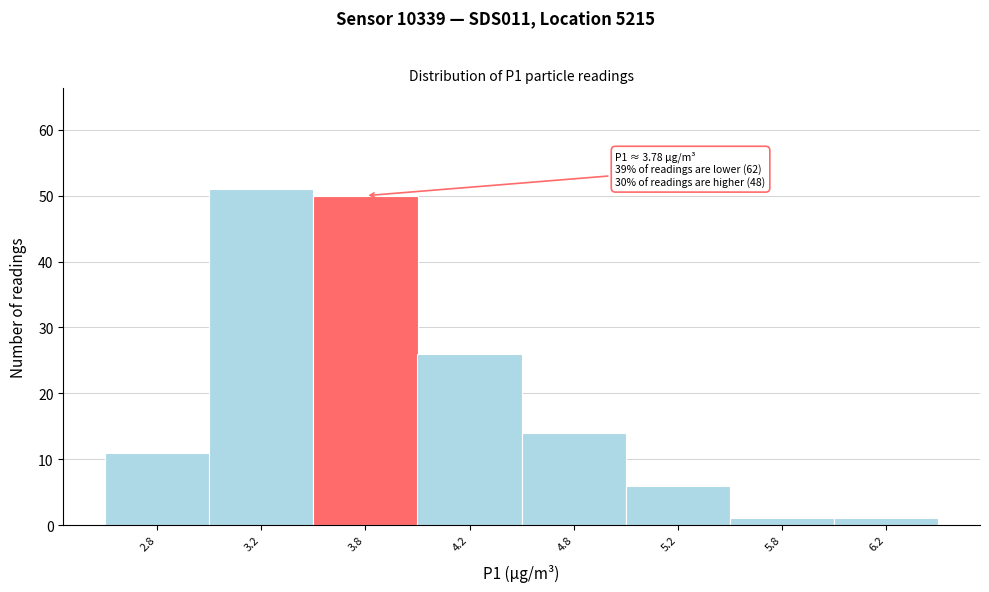

Reading left to right, list all the values displayed in this chart.

11	51	50	26	14	6	1	1